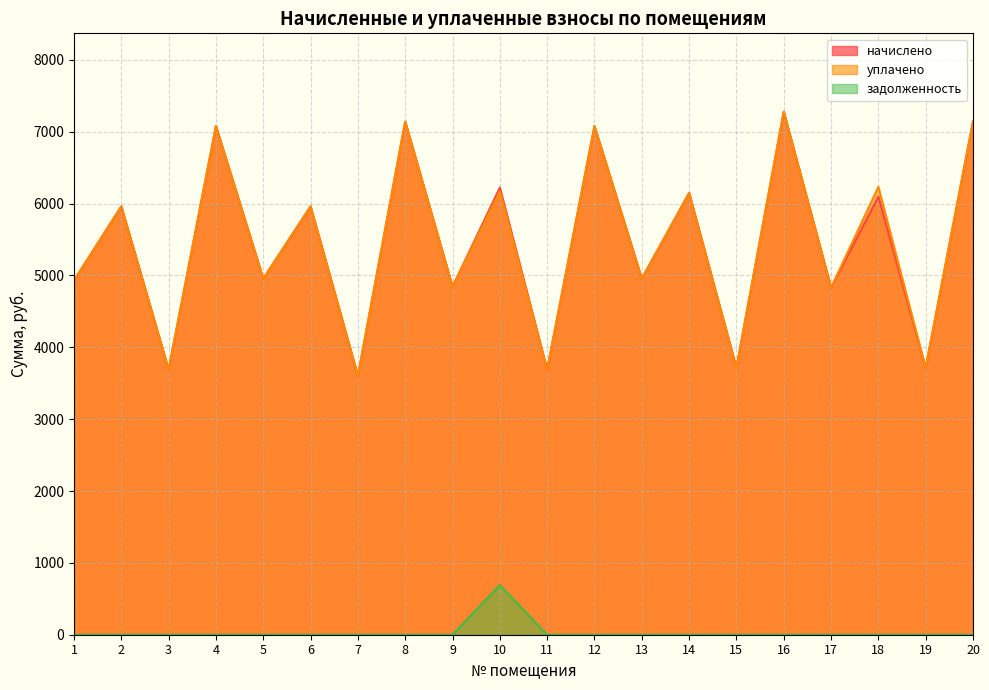

True or false: уплачено has more than 2 interior local peaks.

True